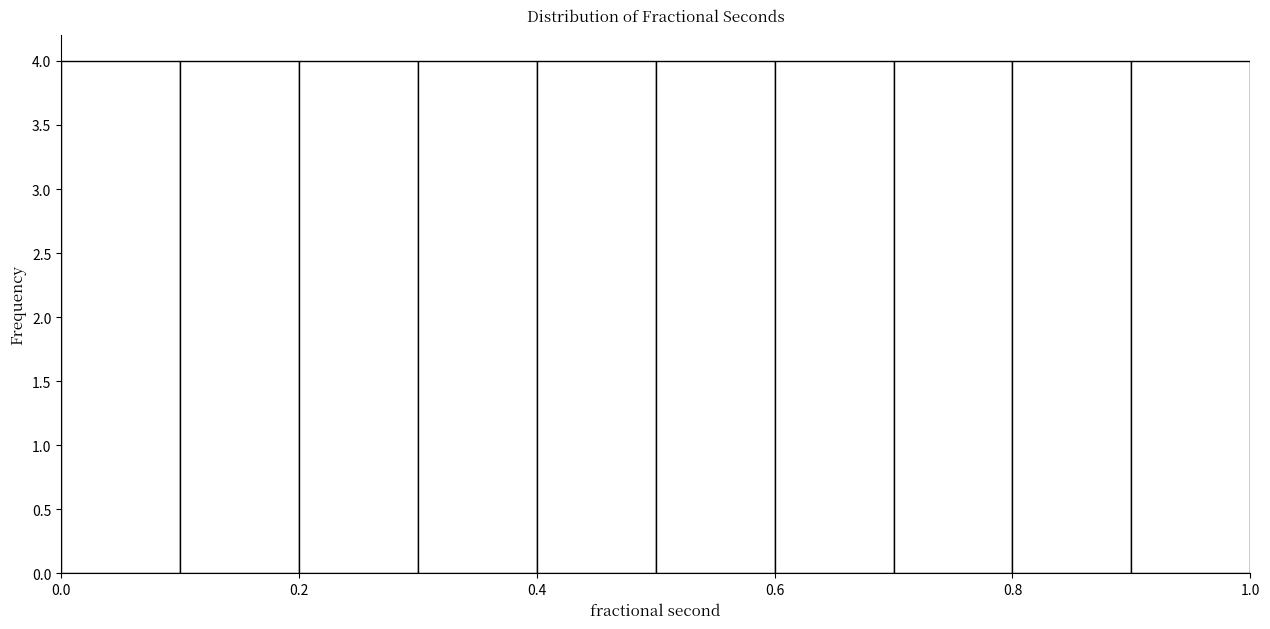

How tall is the bar that spans 0.6 to 0.7 on the x-axis? The values are not printed on the chart, so give them approximately, as read against the axis.

4